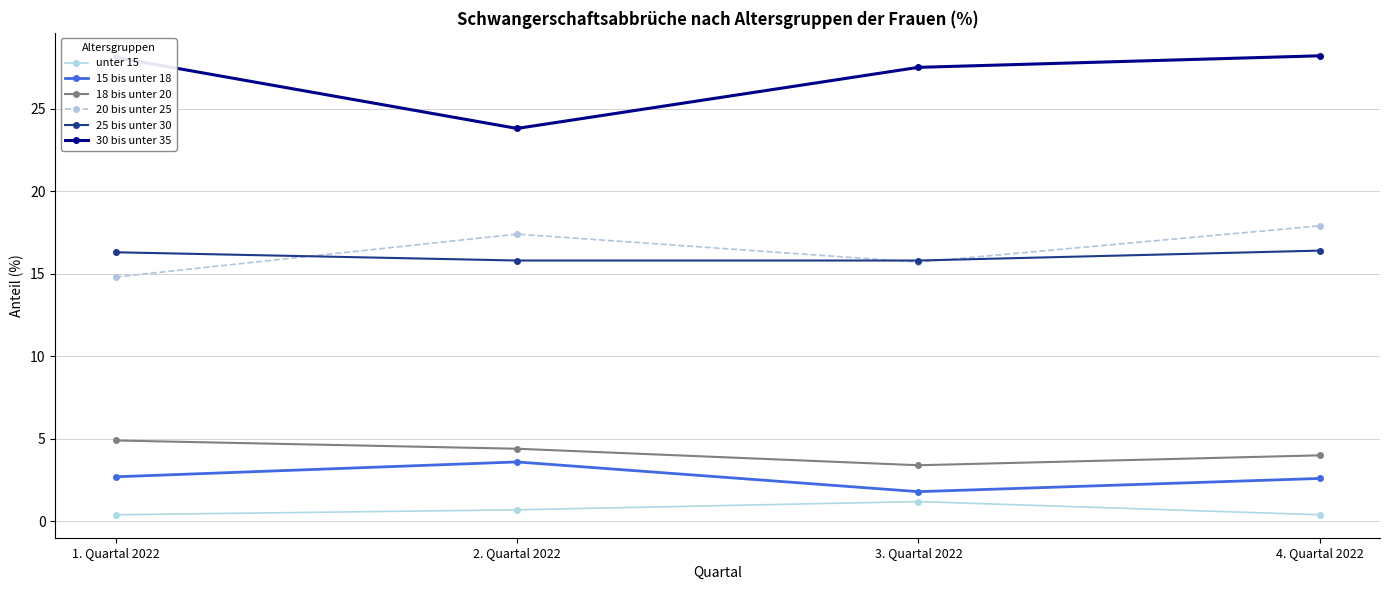

At which label does 15 bis unter 18 reach its minimum?

3. Quartal 2022